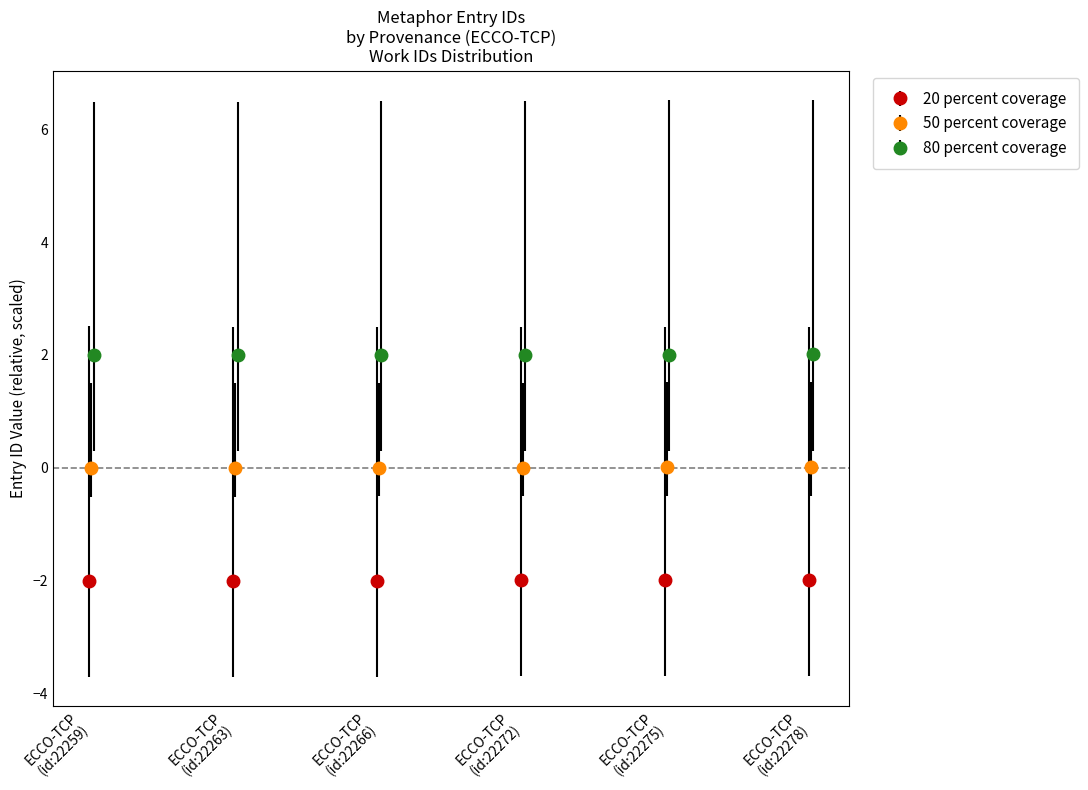

Which series has the largest total across all categories?

80 percent coverage